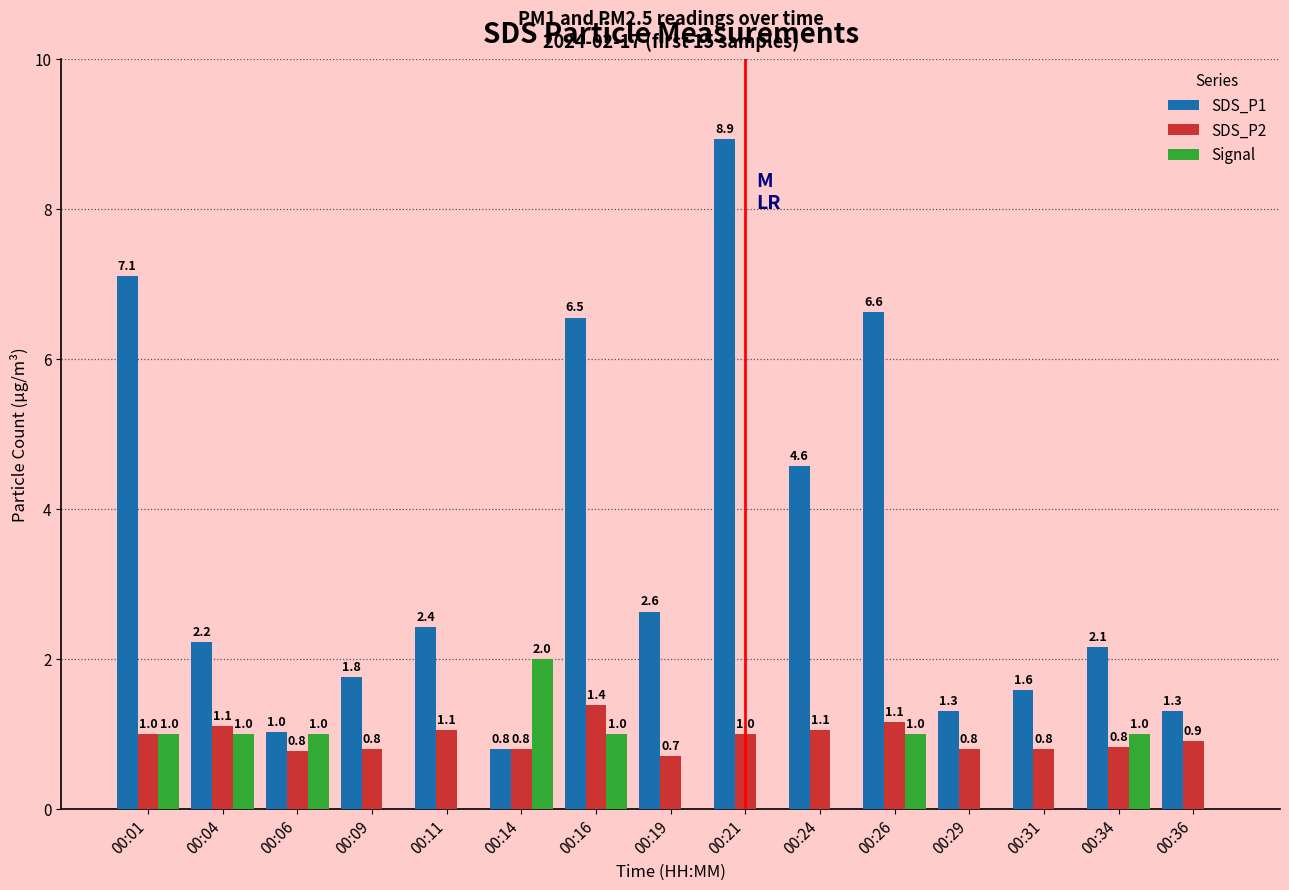

Which category has the highest value in the SDS_P1 series?

00:21